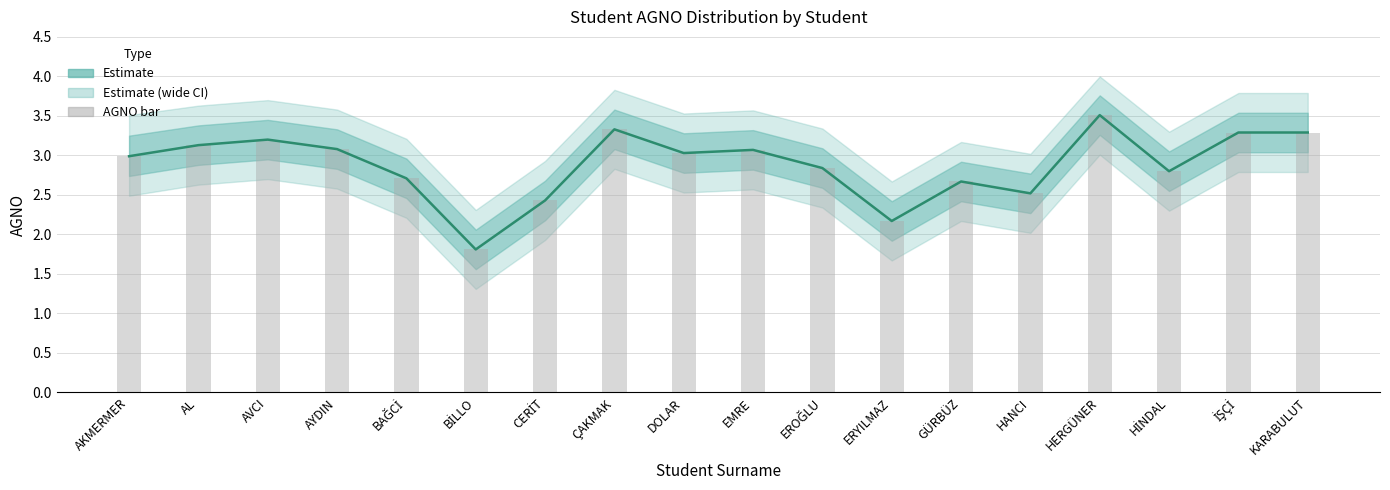

The value of AGNO at EMRE is 3.1. True or false?

True